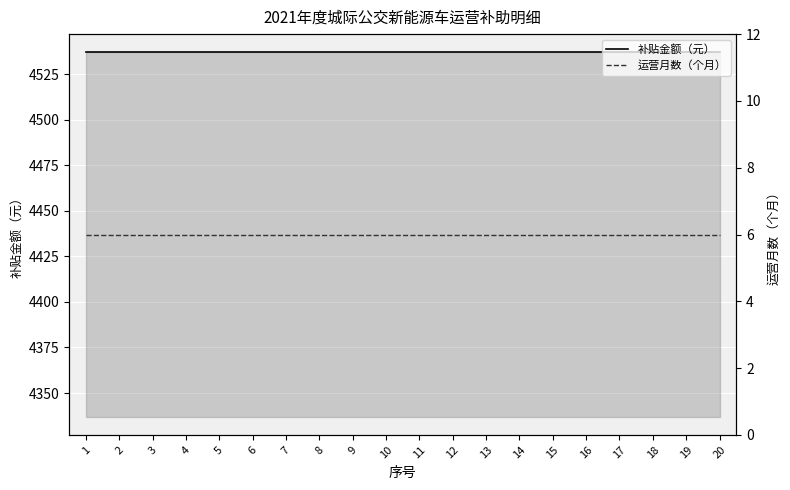

Rank the series by their average value, from highest to lowest.

补贴金额（元）, 运营月数（个月）